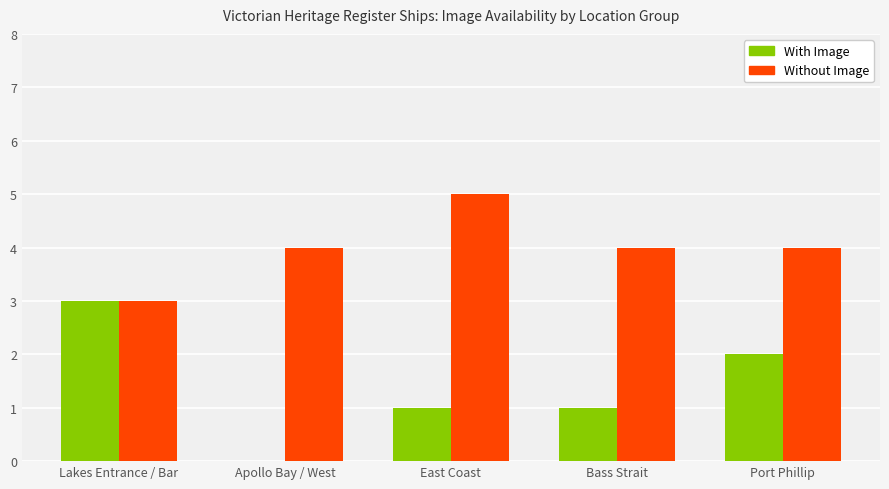

Is it true that Without Image equals 7 at Port Phillip?

False